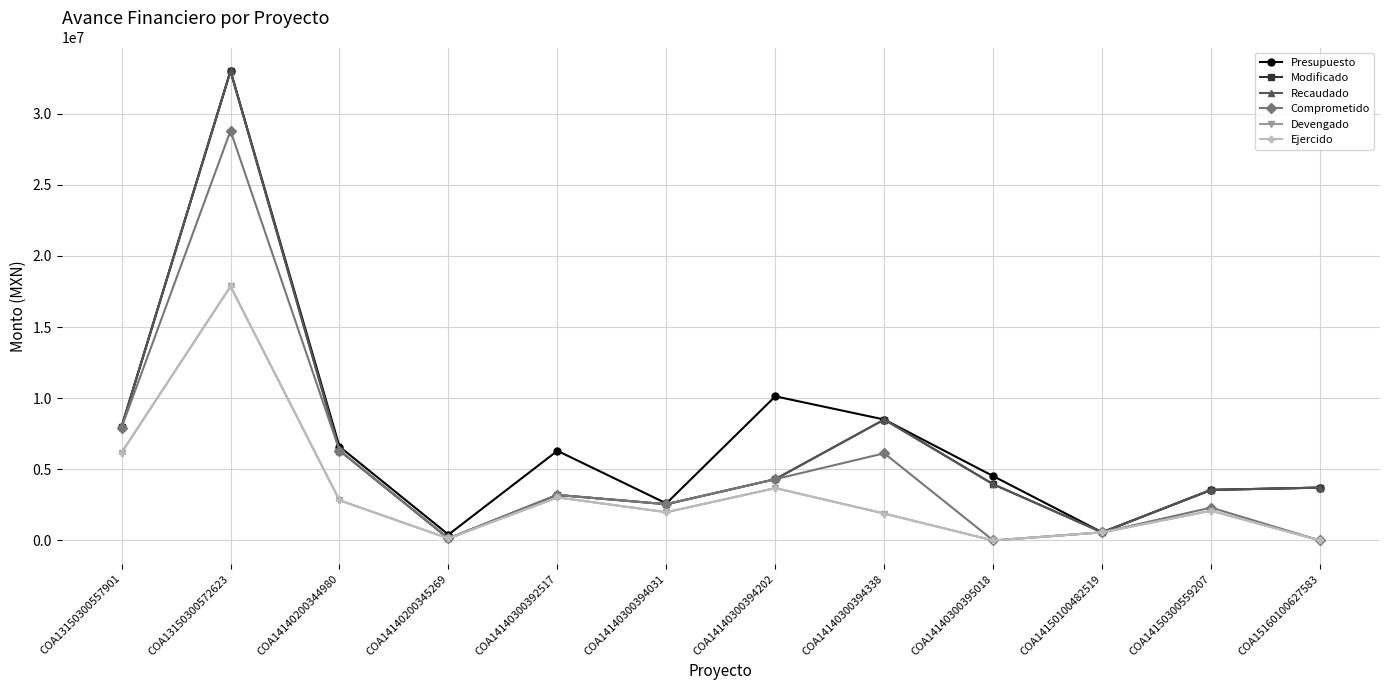

Does the chart have visible grid lines?

Yes